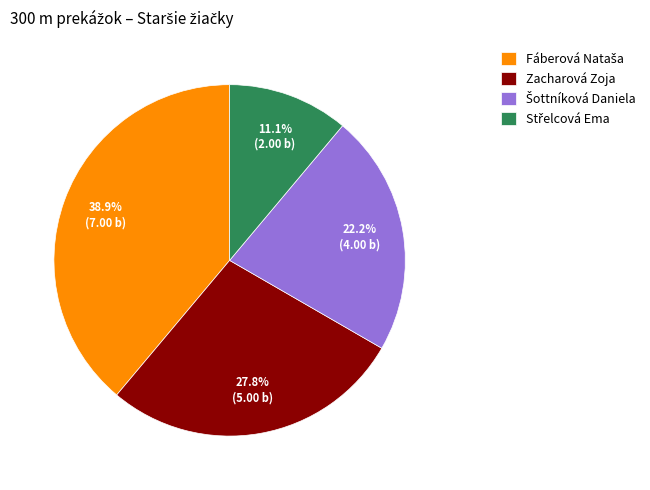

What percentage is NOT represented by Zacharová Zoja?

72.2%